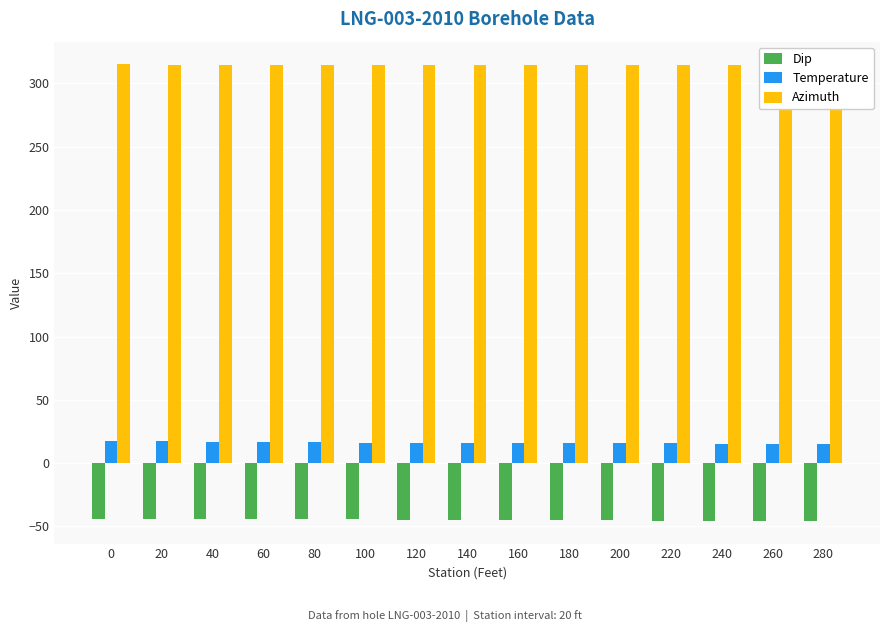

Rank the series by their average value, from lowest to highest.

Dip, Temperature, Azimuth